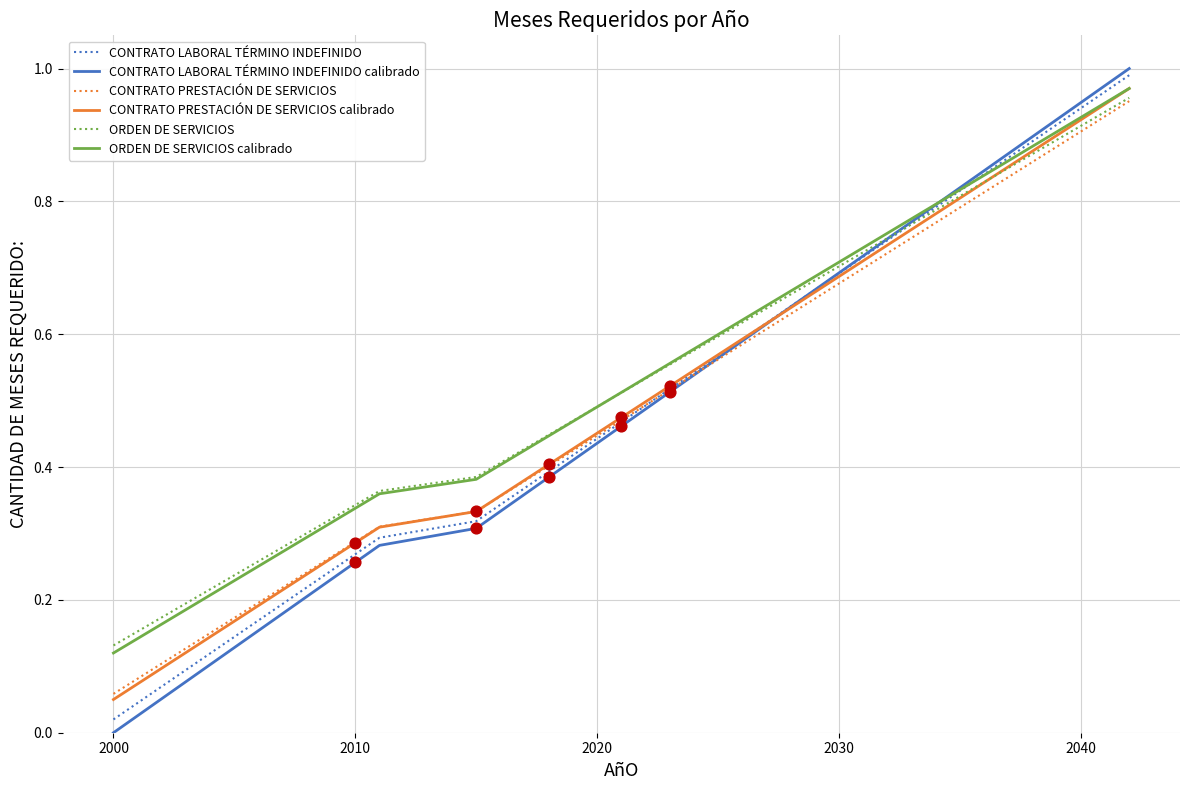

What are all the series names shown in the legend?

CONTRATO LABORAL TÉRMINO INDEFINIDO, CONTRATO LABORAL TÉRMINO INDEFINIDO calibrado, CONTRATO PRESTACIÓN DE SERVICIOS, CONTRATO PRESTACIÓN DE SERVICIOS calibrado, ORDEN DE SERVICIOS, ORDEN DE SERVICIOS calibrado